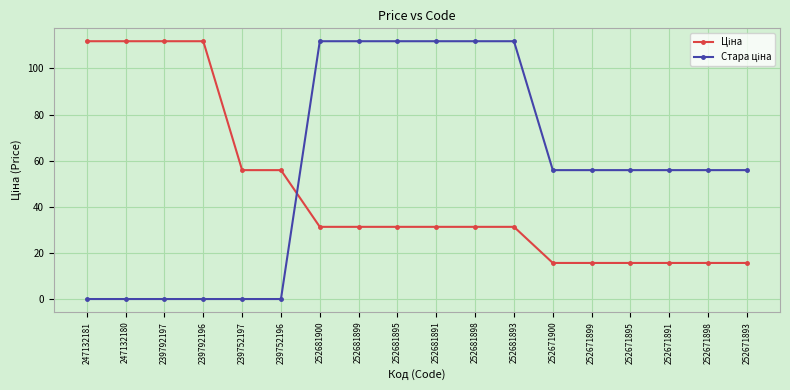

What is the difference between the highest and lowest values at 247132181?

111.8